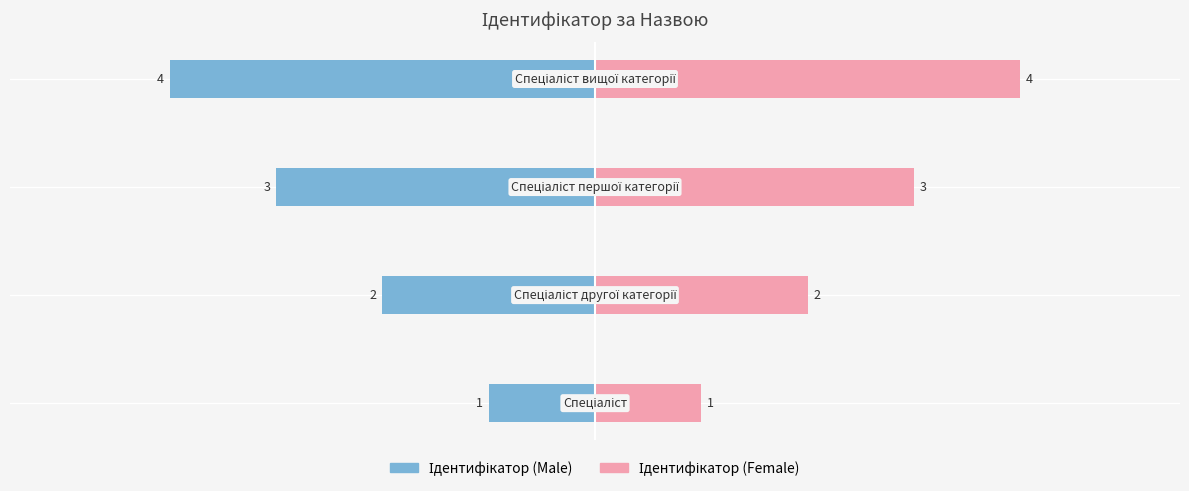

Which series has the largest total across all categories?

Ідентифікатор (Female)